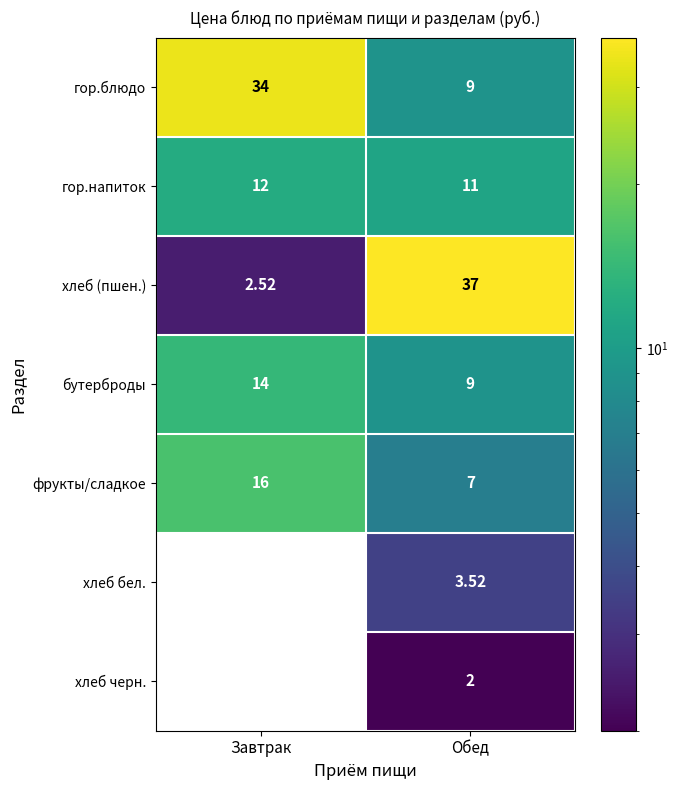

Which category has the lowest value across all series?

Обед